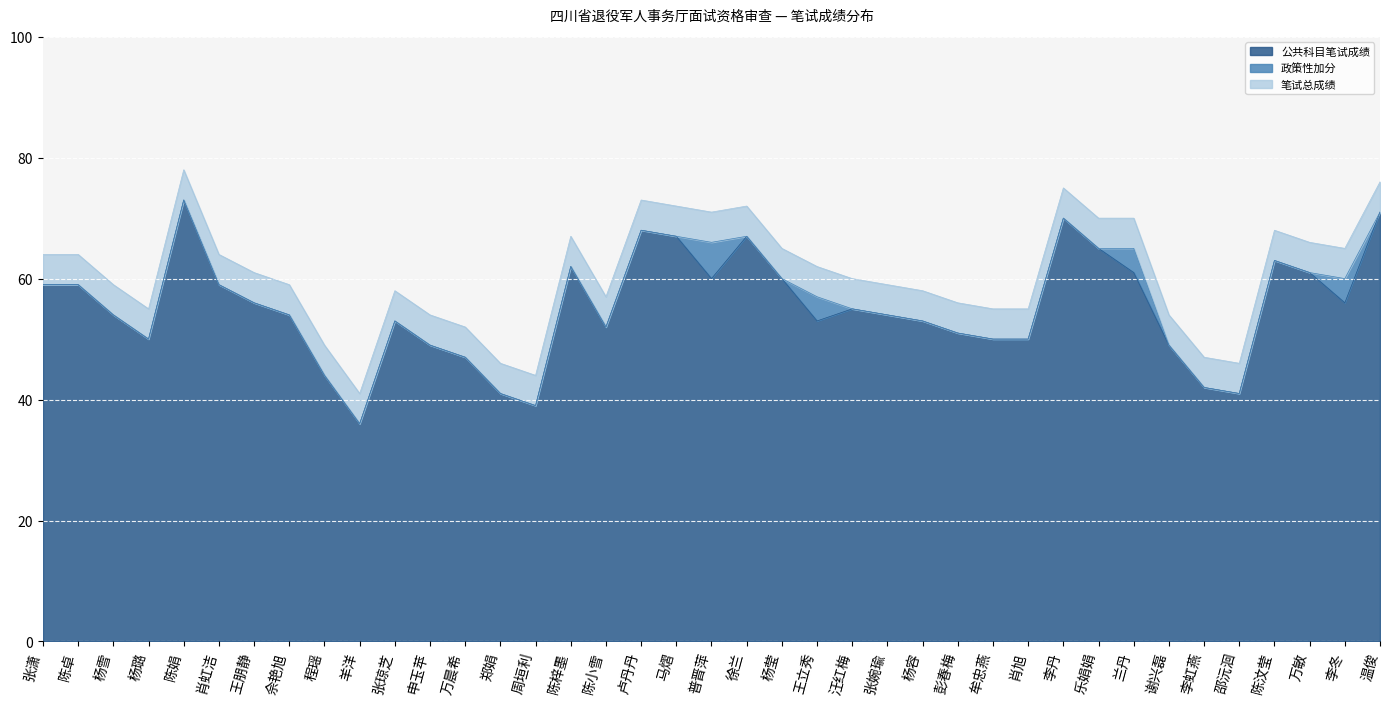

Which category has the highest value in the 笔试总成绩 series?

陈娟